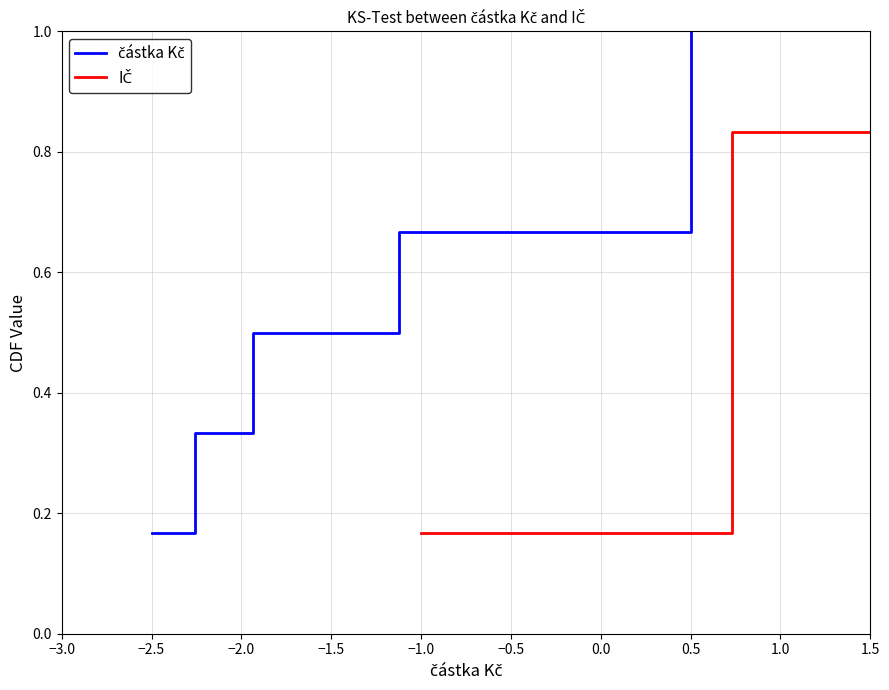

Which has a higher value, 0.5 or −2.5?

0.5